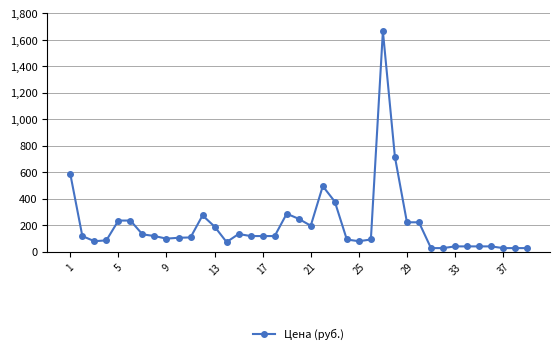

What is the value of the 29th point from the left?

221.0